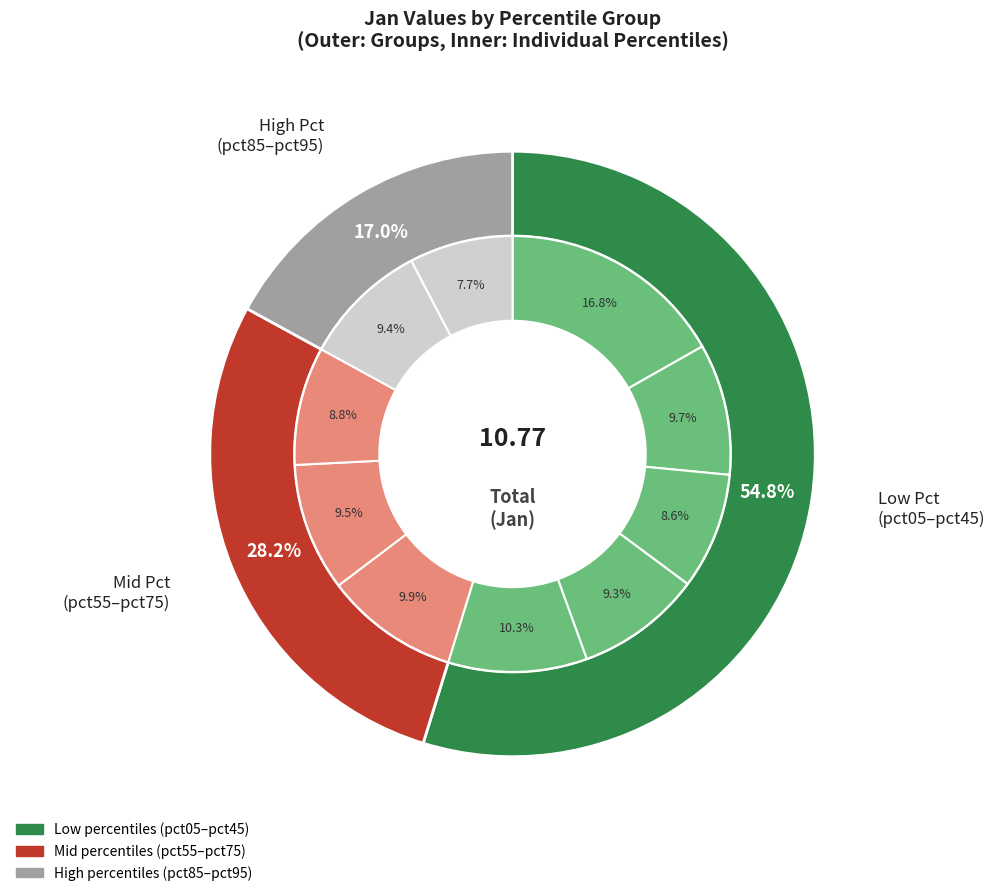

True or false: pct05 accounts for 11% of the total.

False